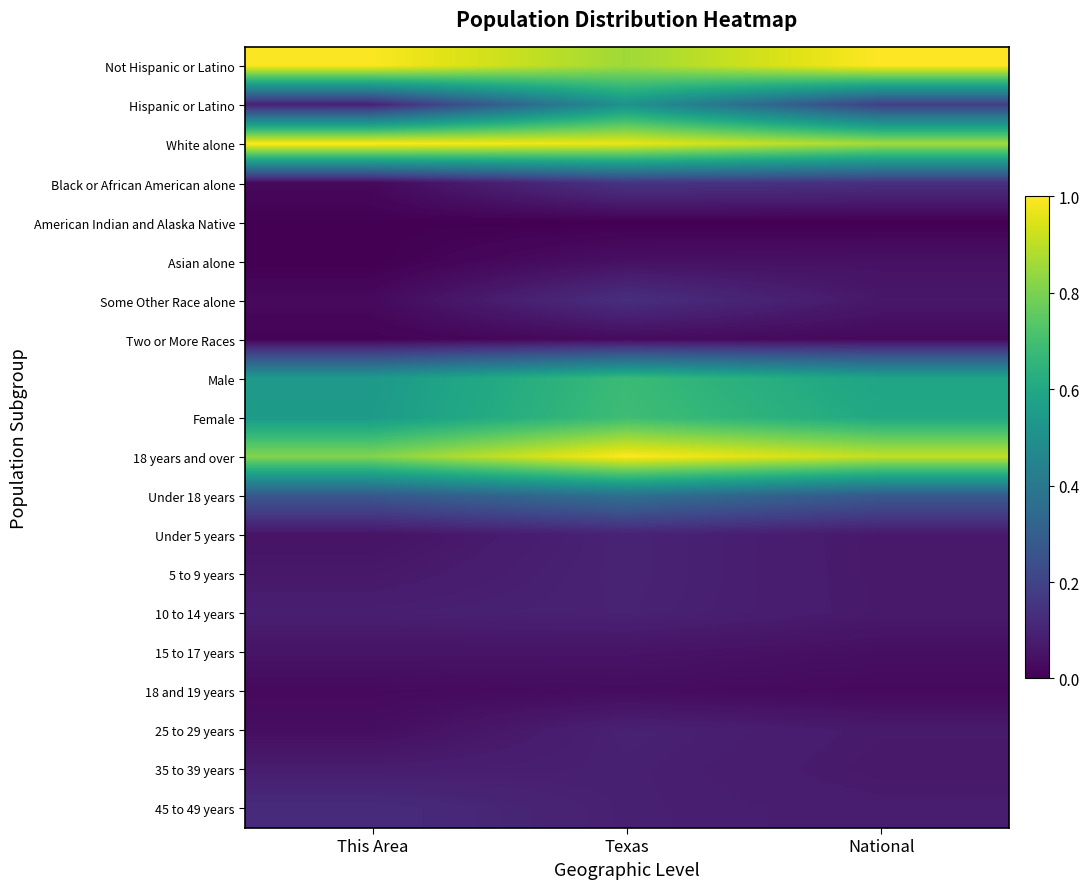

What is the maximum value shown in the chart?

1.0